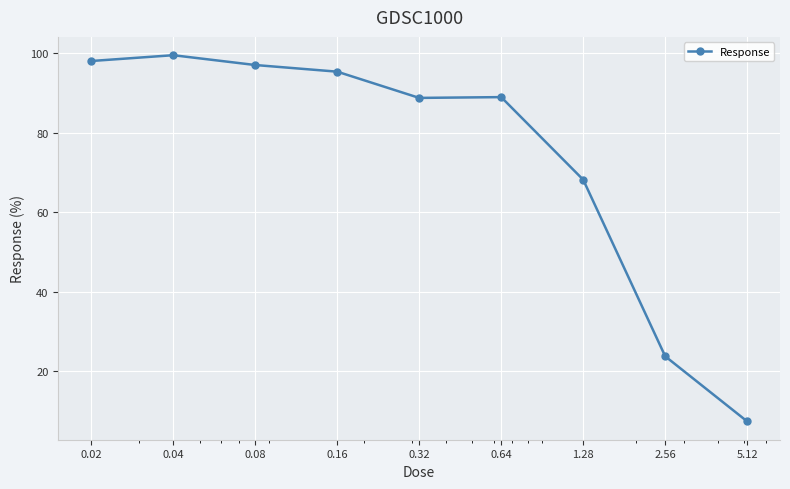

What is the value of the 5th point from the left?

88.7